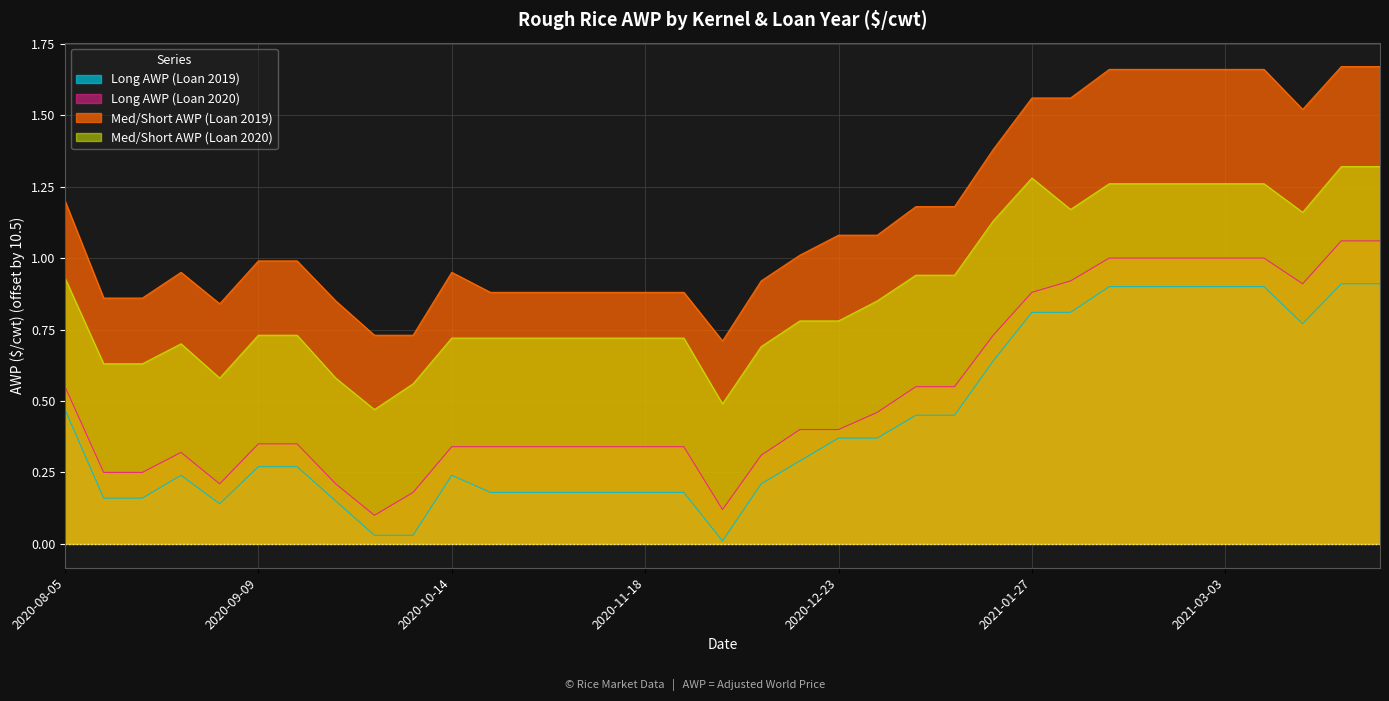

True or false: Long AWP (Loan 2020) and Med/Short AWP (Loan 2020) cross at least once.

False